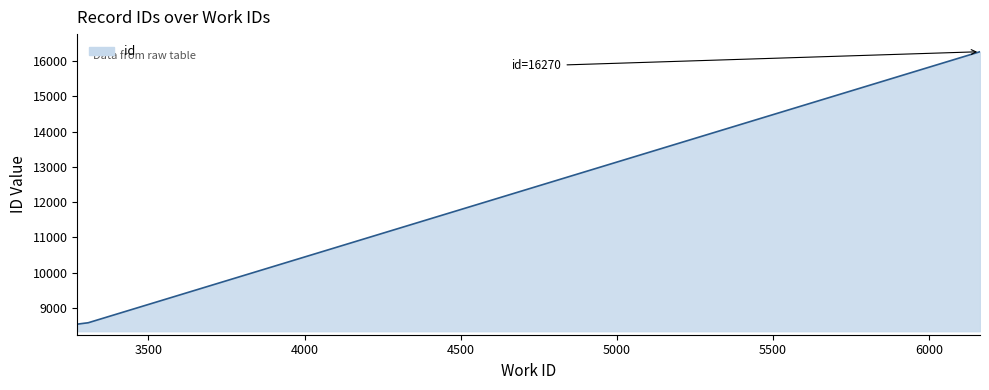

What is the sum of all values?

93340